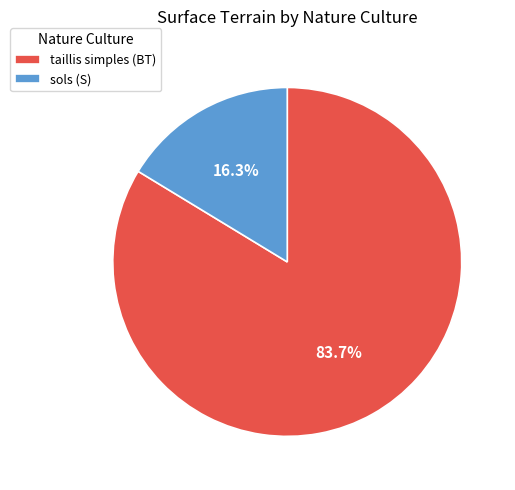

What portion of the pie excludes sols (S)?

83.7%